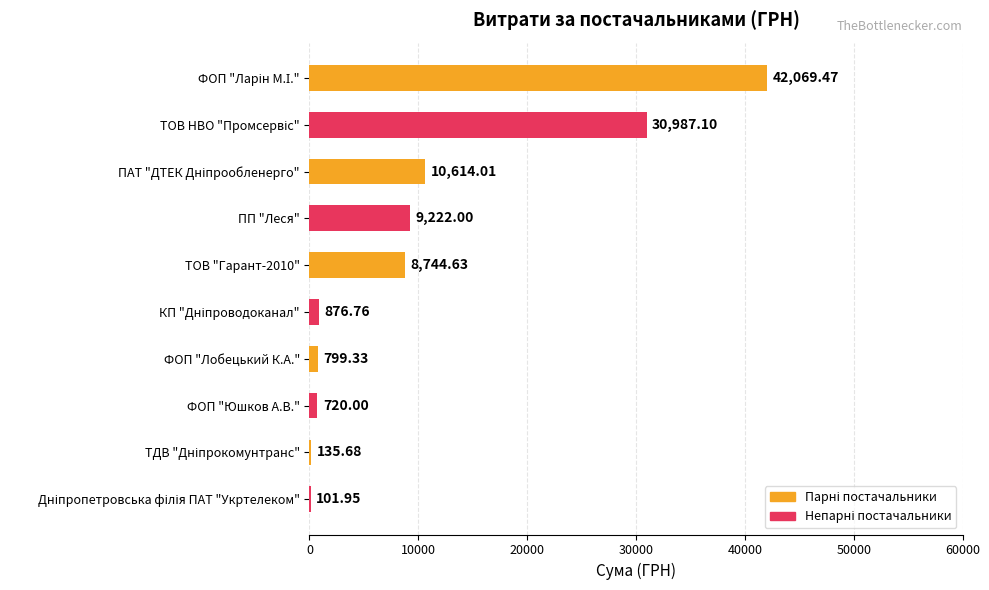

What is the average value?

10427.1